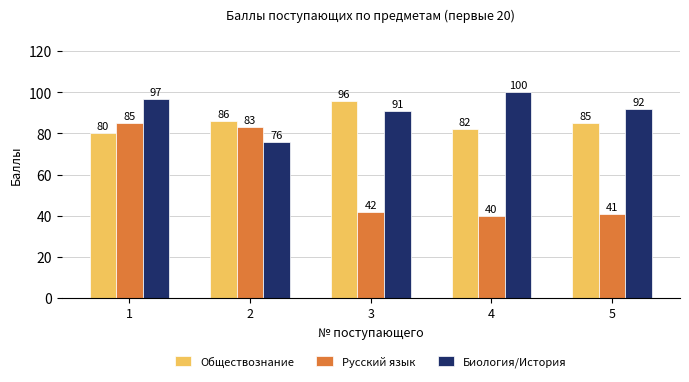

Rank the series at 5 from highest to lowest value.

Биология/История, Обществознание, Русский язык